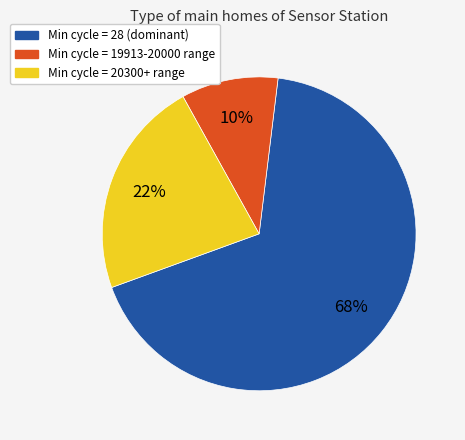

To the nearest percent, what is the average slice percentage?

33%